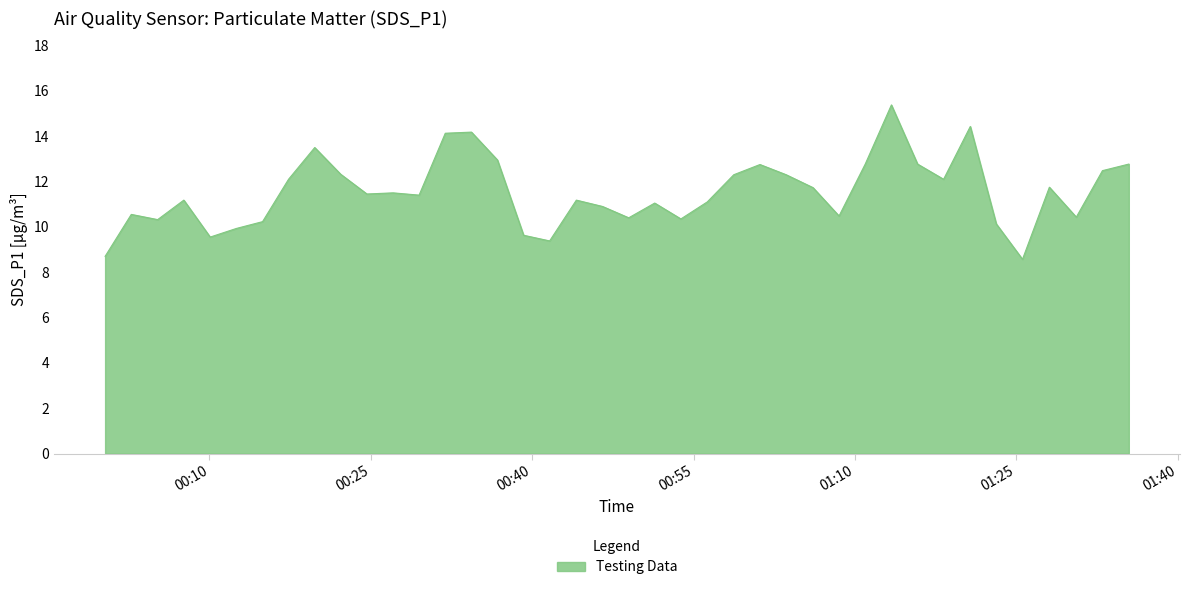

What is the minimum value shown in the chart?

8.6